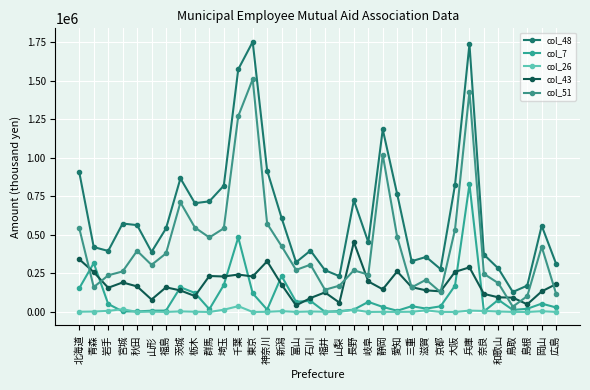

How many times do col_43 and col_51 cross each other?

11